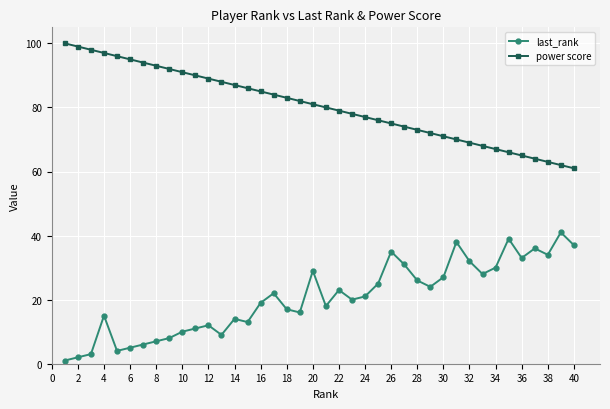

List the series in order of their peak value, highest first.

power score, last_rank